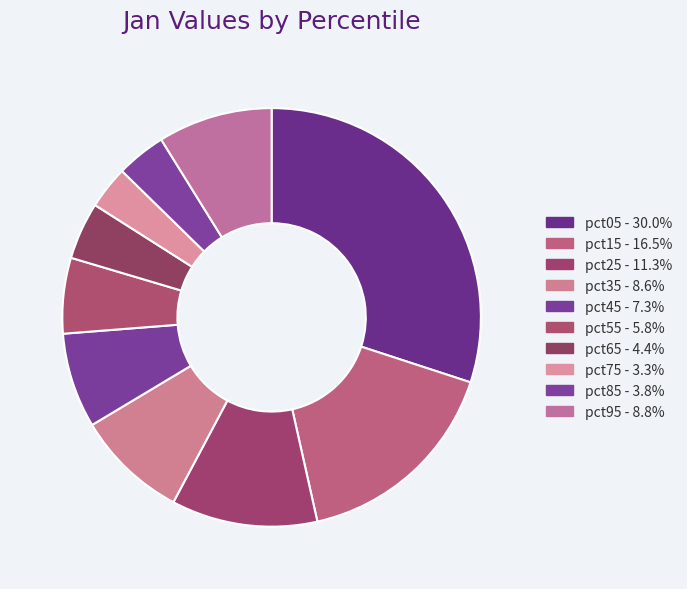

Does any single category account for the majority?

No